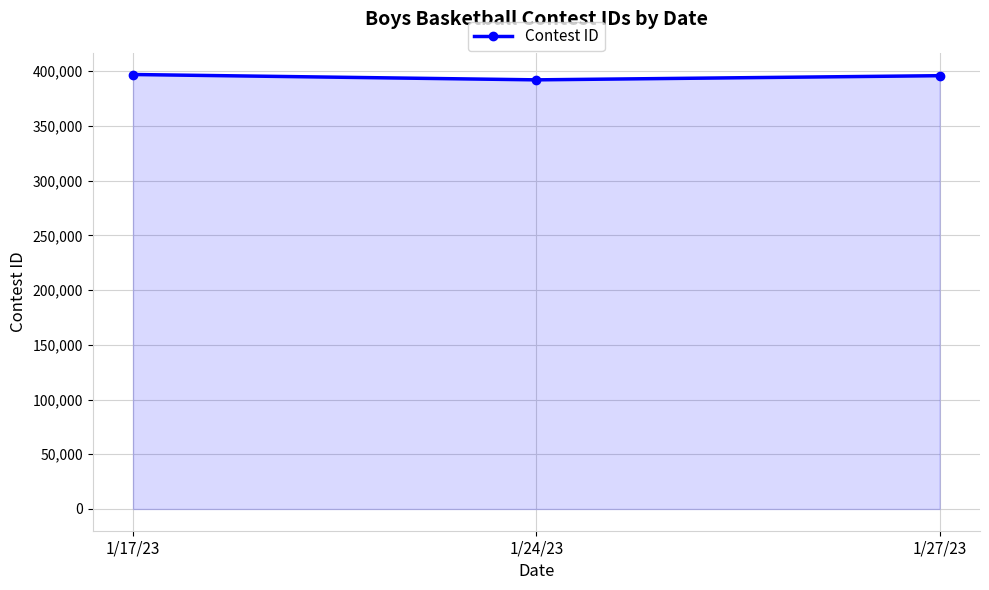

What is the sum of all values?

1184698